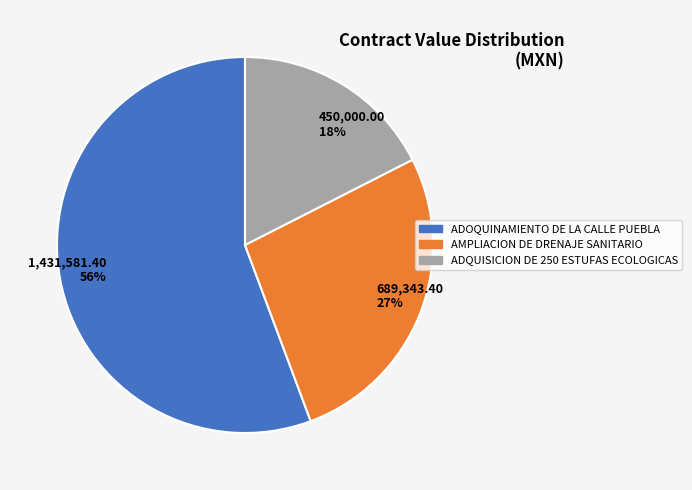

What percentage is the 689,343.40 27% slice, to the nearest percent?

27%